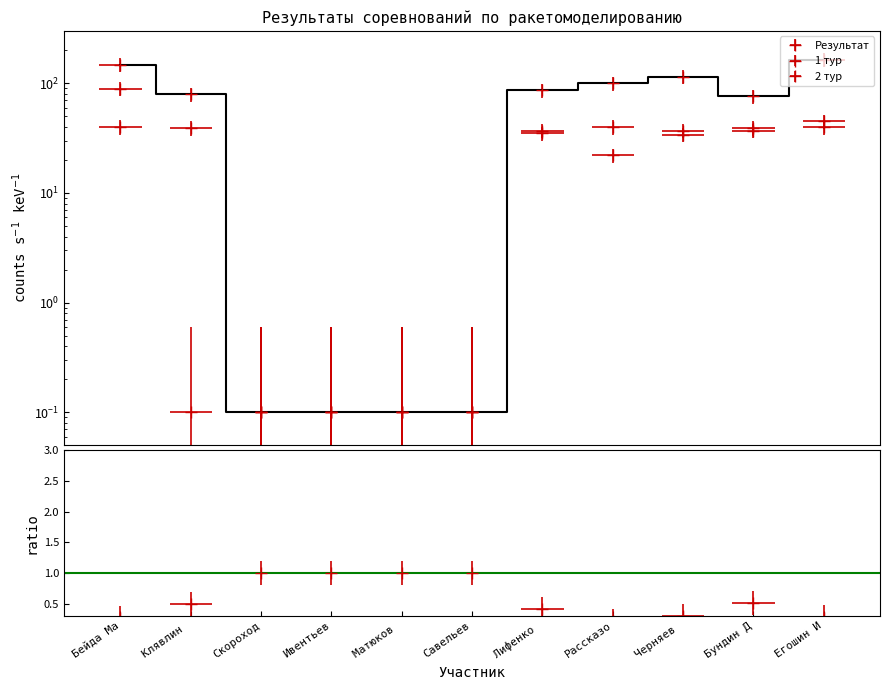

Which series has the largest range (max minus min)?

Результат